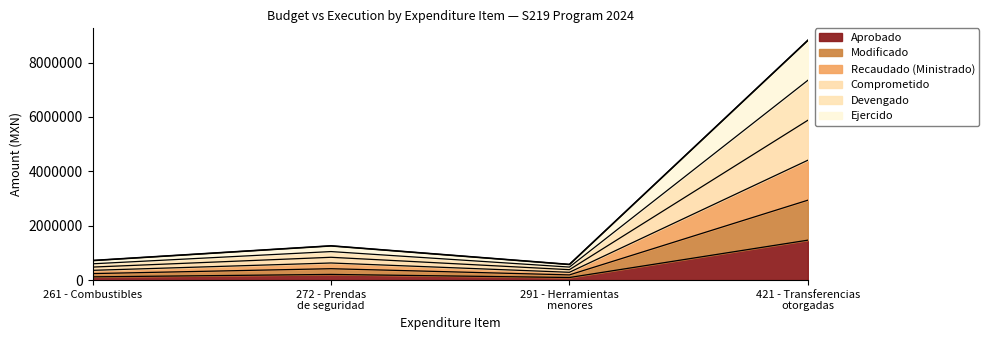

The value of Comprometido at 421 - Transferencias otorgadas is 1352638. True or false?

False